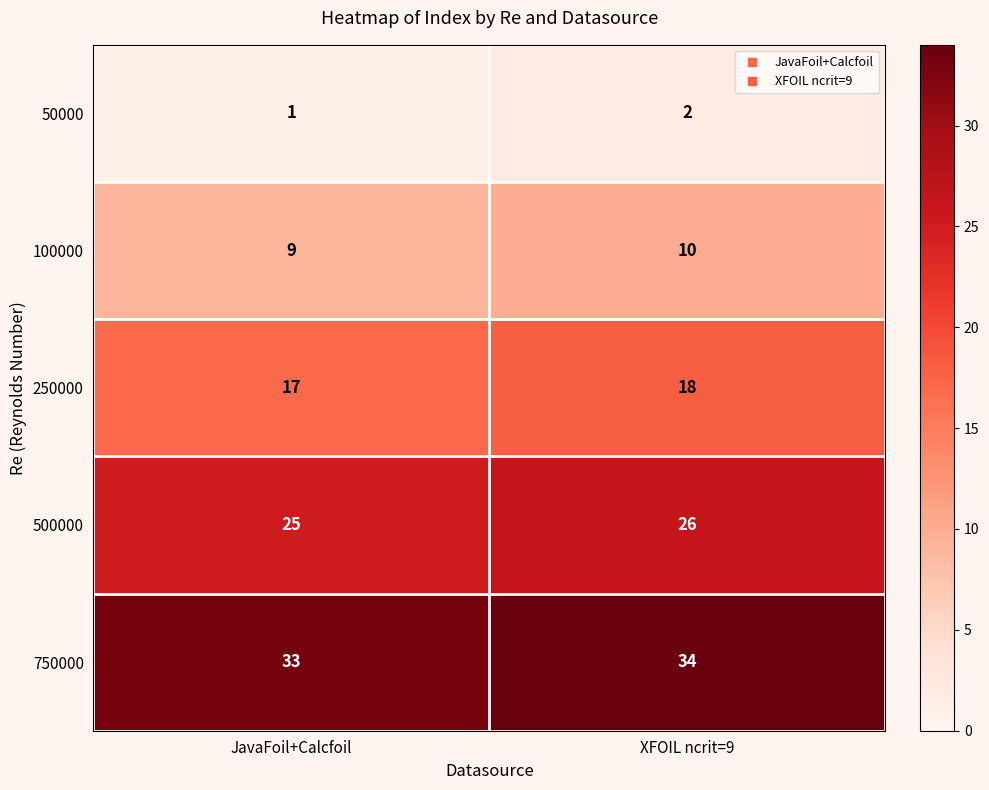

Reading left to right, what are all the values shown in this chart?

50000: JavaFoil+Calcfoil=1	XFOIL ncrit=9=2
100000: JavaFoil+Calcfoil=9	XFOIL ncrit=9=10
250000: JavaFoil+Calcfoil=17	XFOIL ncrit=9=18
500000: JavaFoil+Calcfoil=25	XFOIL ncrit=9=26
750000: JavaFoil+Calcfoil=33	XFOIL ncrit=9=34